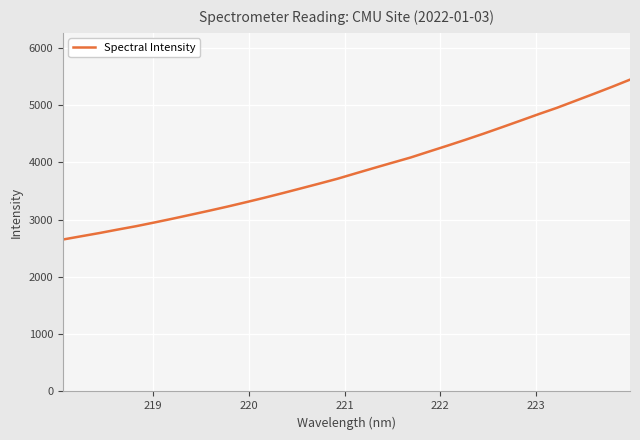

What is the minimum value shown in the chart?

2653.1